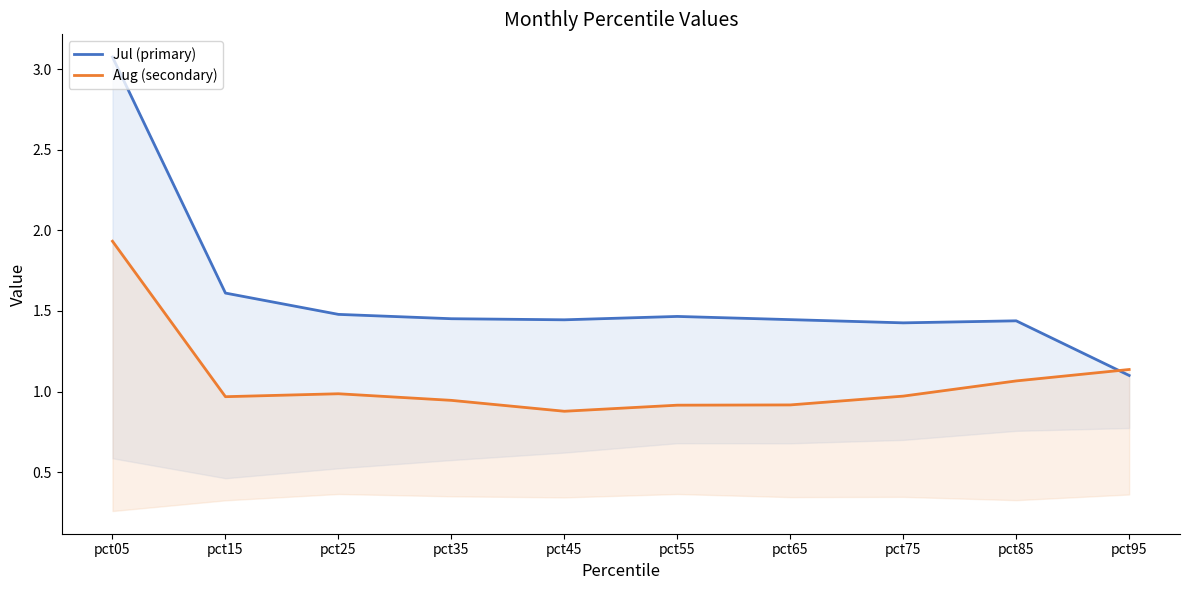

Which has a higher value, pct65 or pct45?

pct65